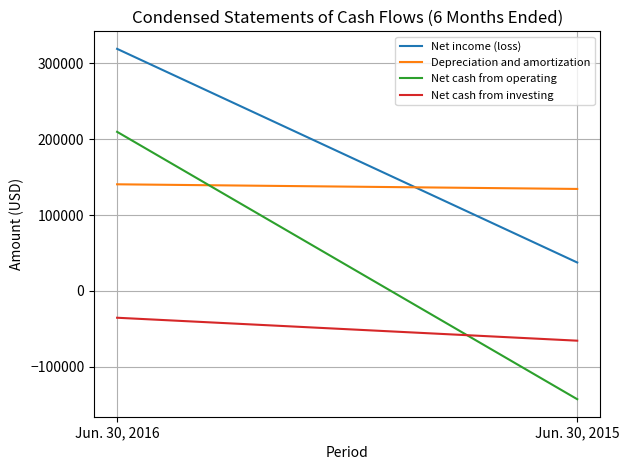

Rank the series by their maximum value, from lowest to highest.

Net cash from investing, Depreciation and amortization, Net cash from operating, Net income (loss)